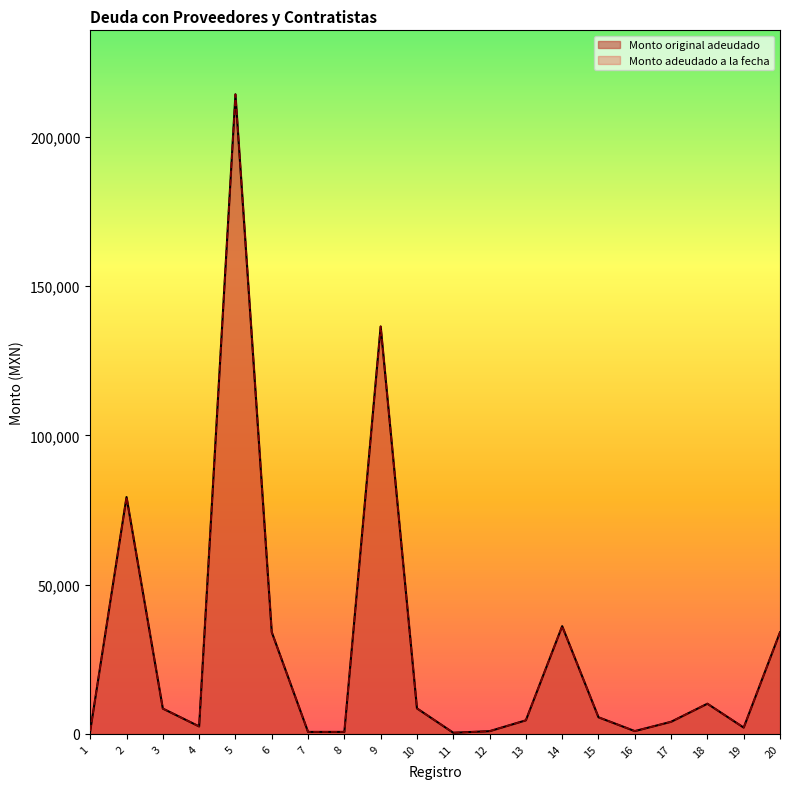

At which label does Monto adeudado a la fecha reach its peak?

5